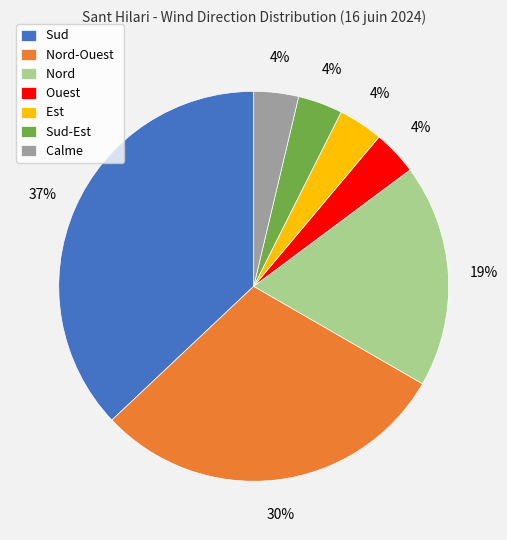

Approximately how many times larger is the value at Est compared to Ouest?

1.0